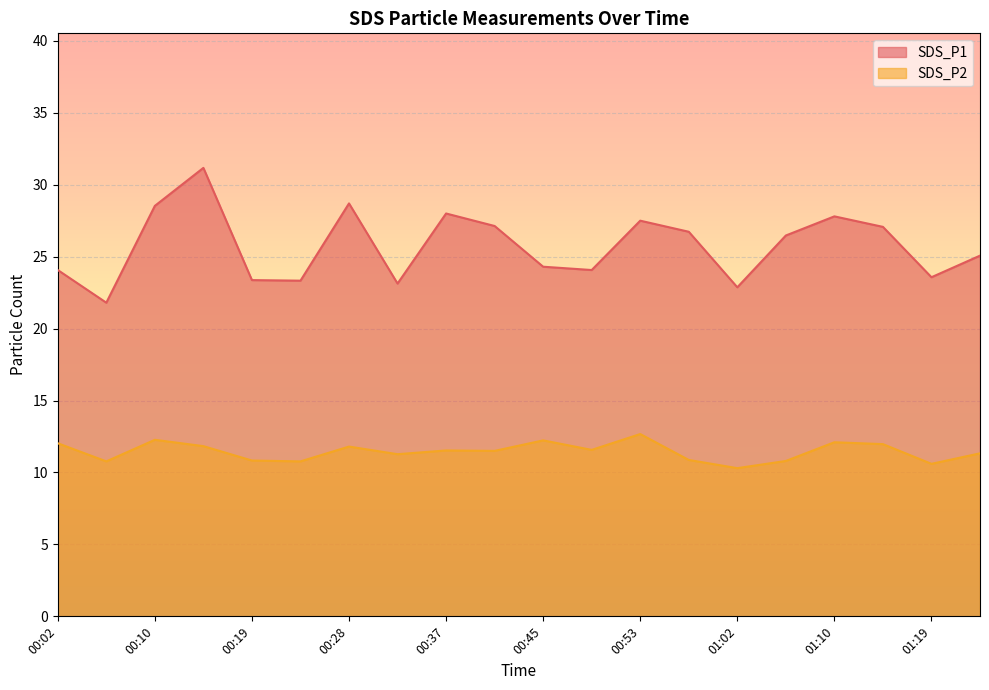

True or false: SDS_P1 and SDS_P2 intersect in this chart.

False